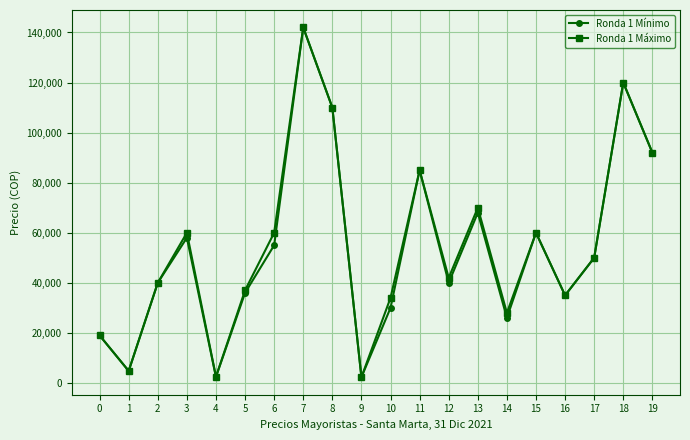

What is the sum of all Ronda 1 Mínimo values?

1075500